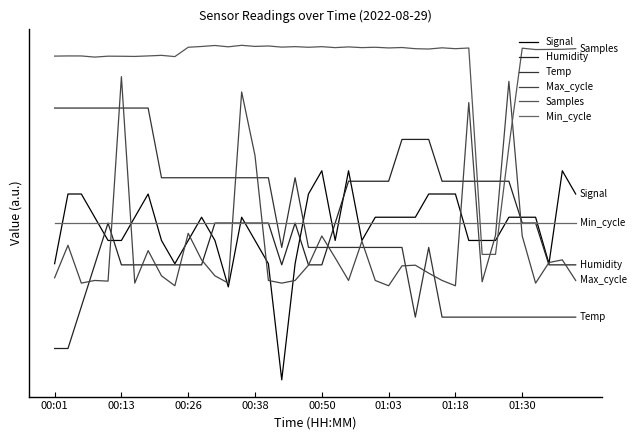

After their last crossing, which series has the higher values: Signal or Max_cycle?

Signal